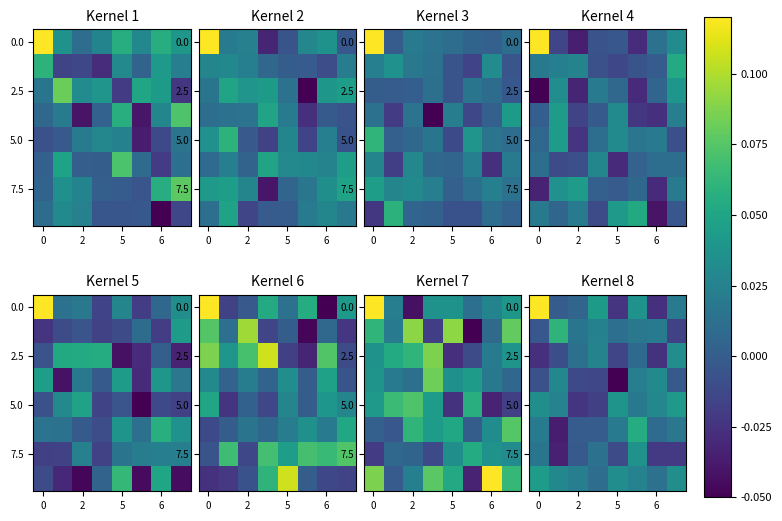

How many distinct data groups are displayed?

8